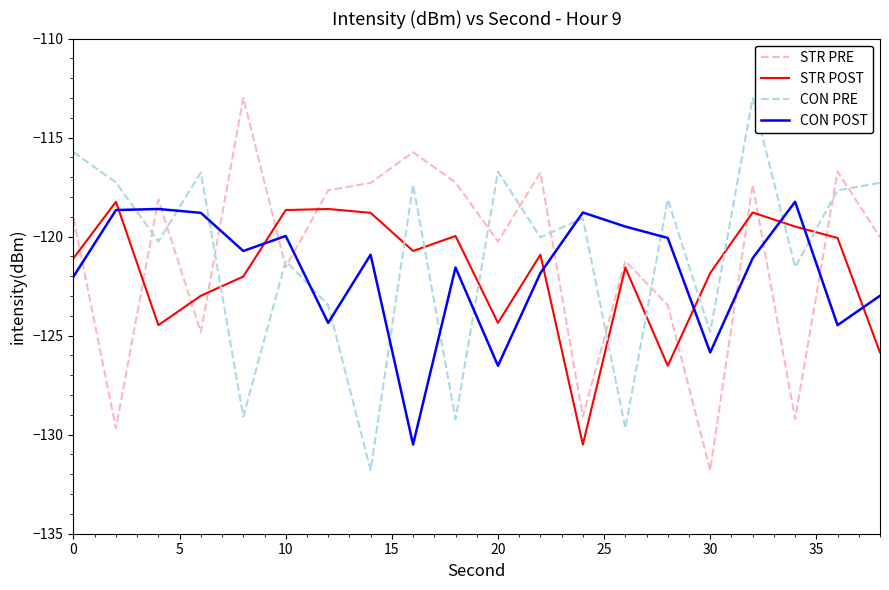

What is the minimum value for STR PRE?

-131.8